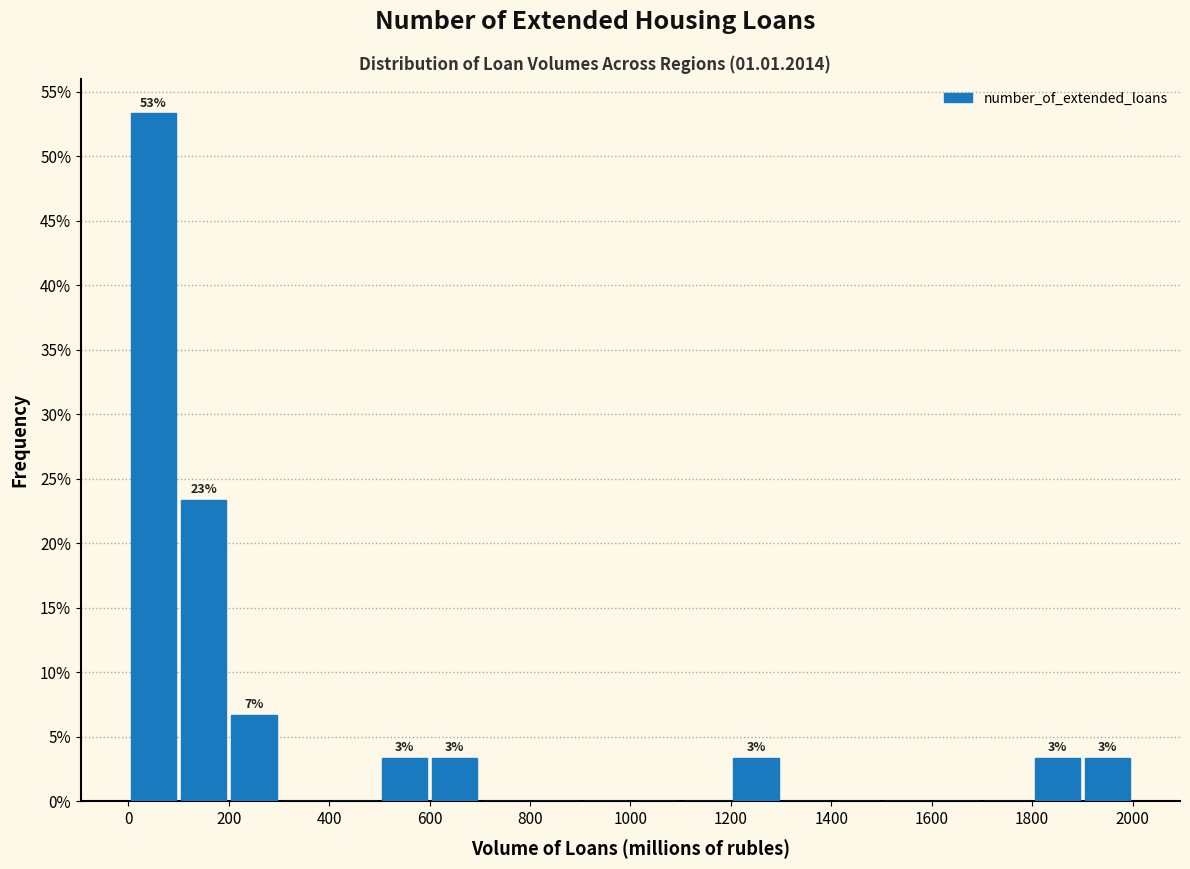

Over which range of the x-axis is the bar tallest?

0 to 100